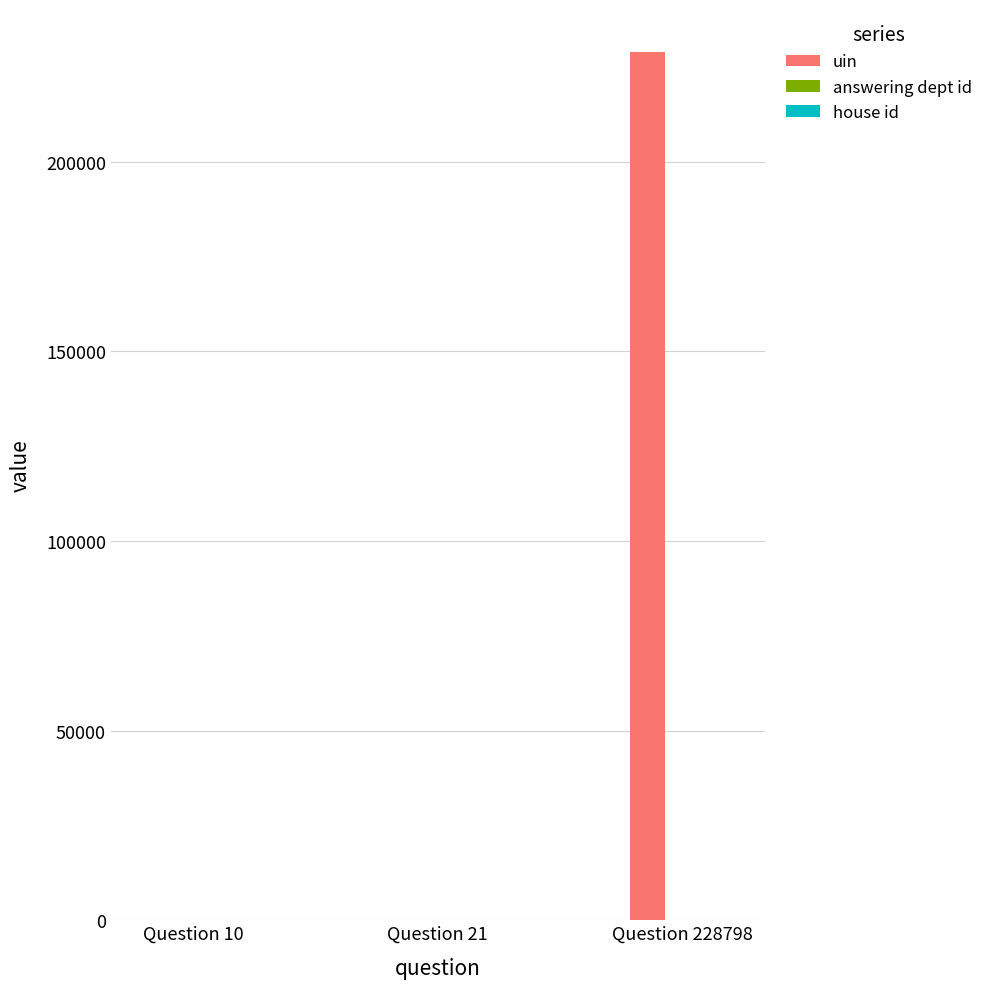

At which category is the sum across all series the highest?

Question 228798